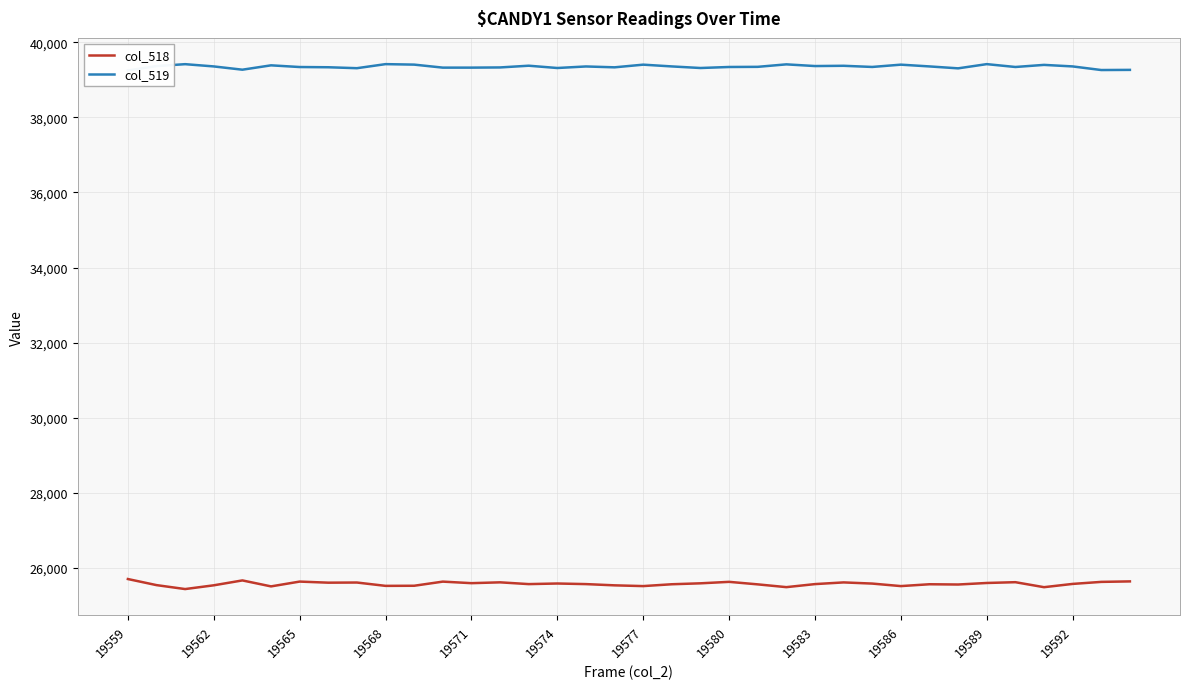

At how many categories does at least one series exceed 33957?

36